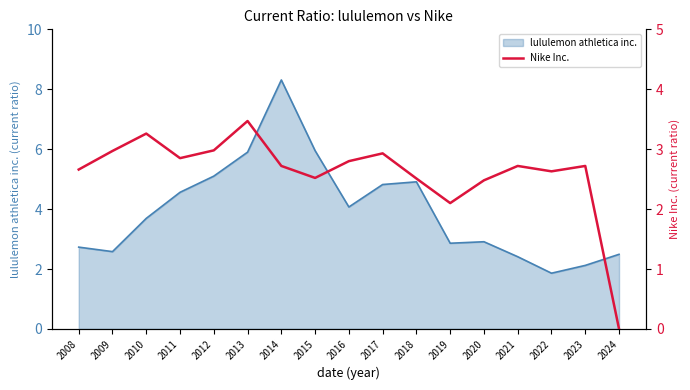

Is it true that lululemon athletica inc. equals 1.4 at 2009?

False